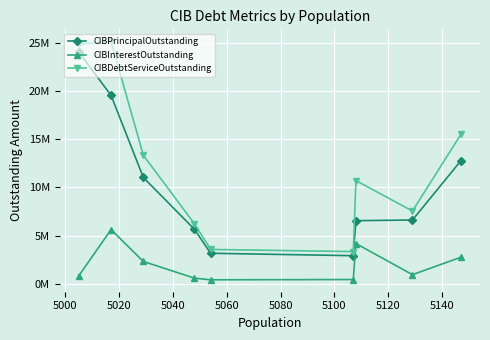

What is the minimum value shown in the chart?

399922.4